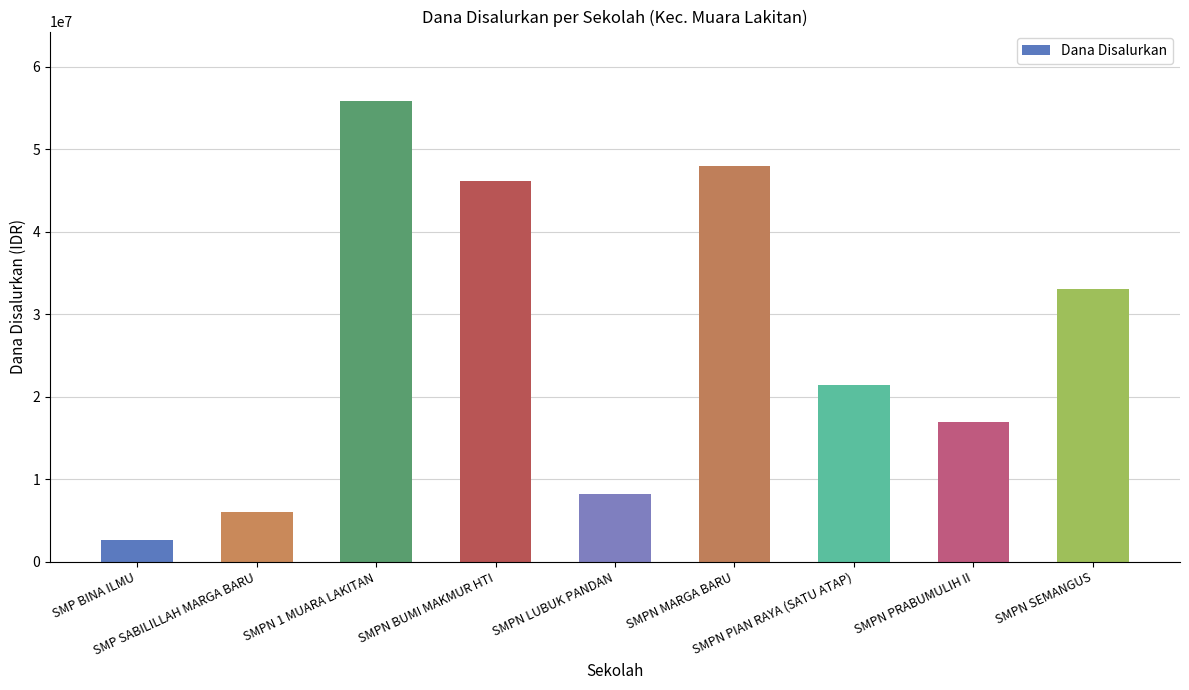

What is the change in value from SMPN PIAN RAYA (SATU ATAP) to SMPN SEMANGUS?

+11625000